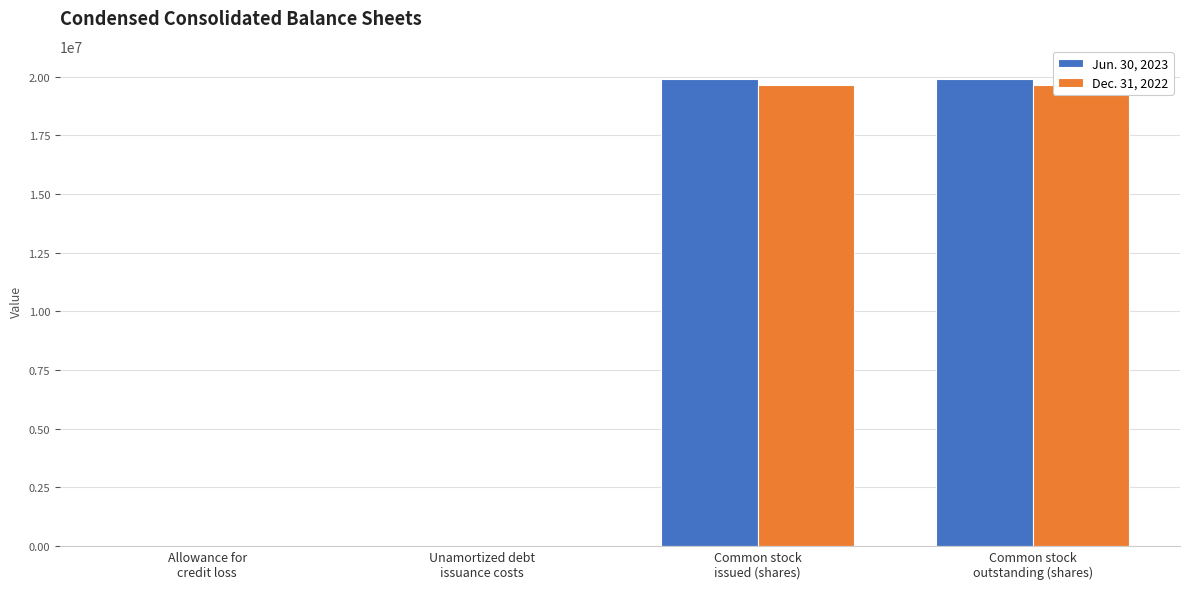

The Jun. 30, 2023 series shows 32010888 at Common stock
issued (shares). True or false?

False